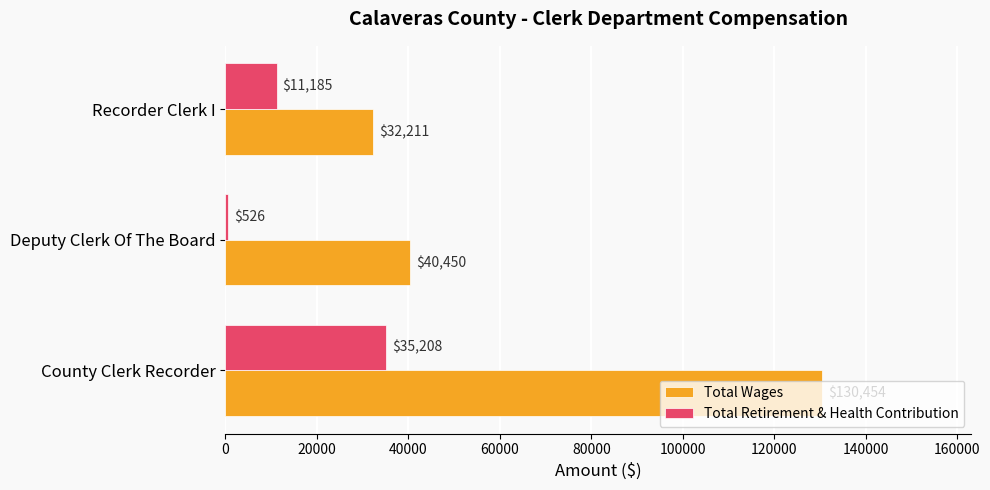

True or false: Total Wages has a value of 40450 at Deputy Clerk Of The Board.

True